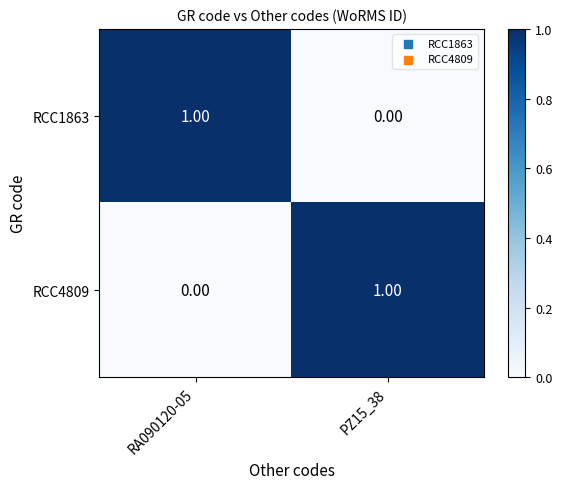

Is the value of RCC1863 at PZ15_38 greater than the value of RCC4809 at PZ15_38?

No